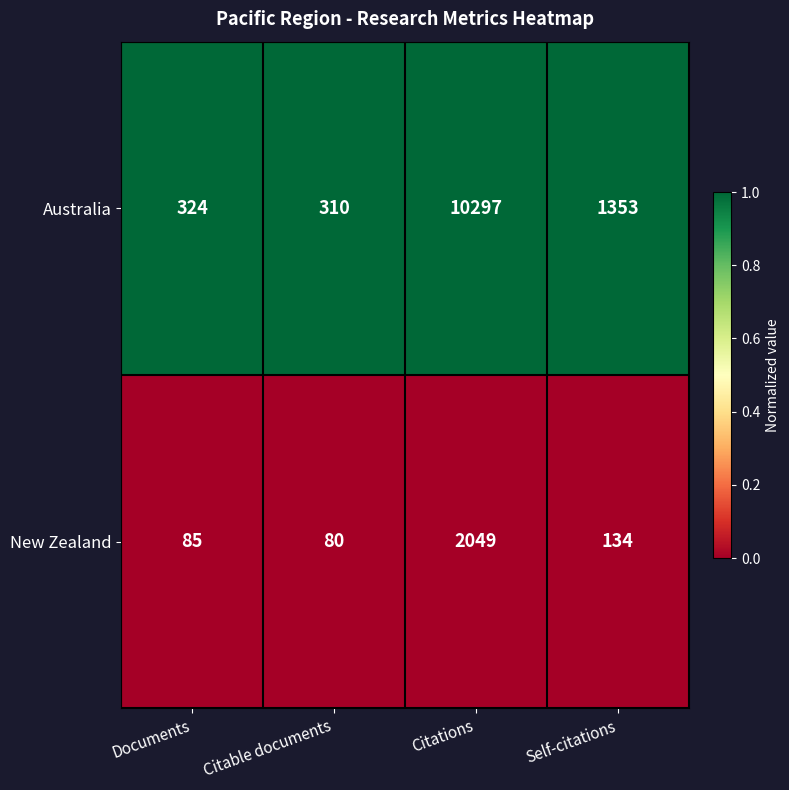

At which category is the sum across all series the highest?

Citations